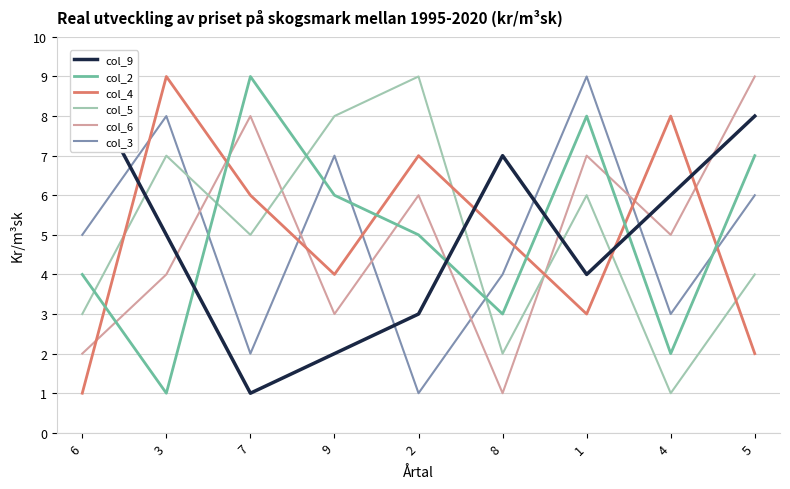

Which series ends up on top after the final intersection of col_4 and col_3?

col_3